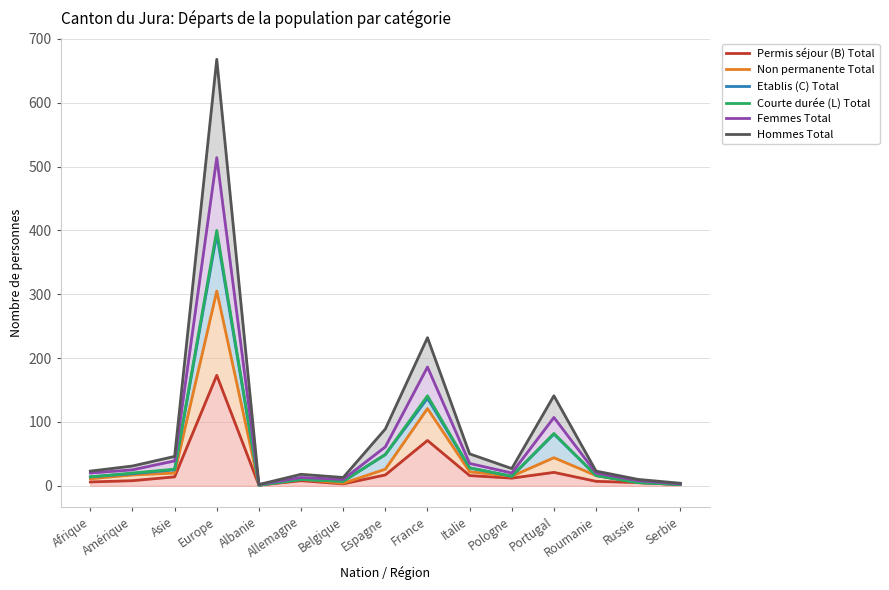

Which series has the largest total across all categories?

Hommes Total